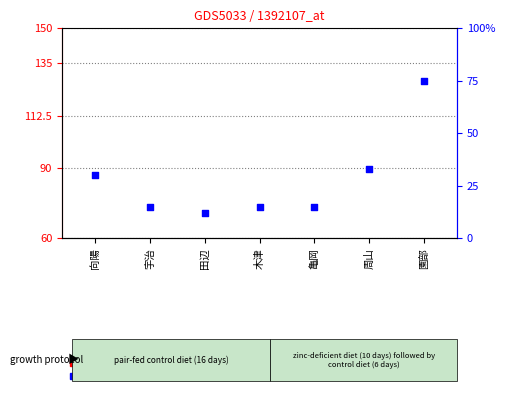

What is the total value across all series at 園部?

128